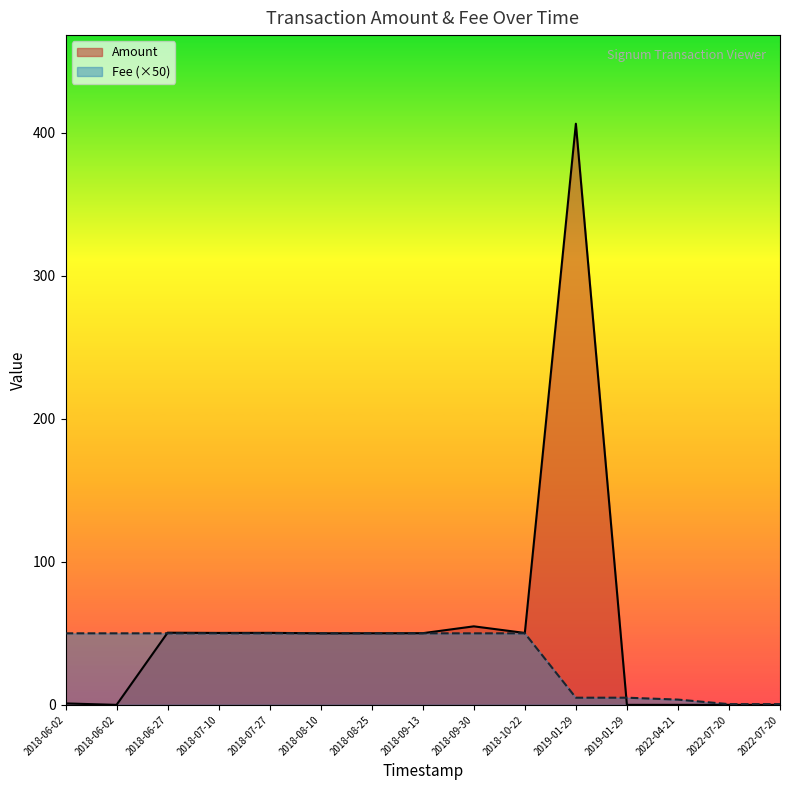

Reading left to right, extract all data points from this chart.

Amount: 2022-07-20 08:57:21=0.0	2022-07-20 08:31:06=0.0	2022-04-21 02:22:33=0.0	2019-01-29 18:32:47=0.0	2019-01-29 18:15:32=406.2	2018-10-22 21:11:01=50.3	2018-09-30 23:08:17=54.9	2018-09-13 05:23:25=50.1	2018-08-25 00:43:12=50.0	2018-08-10 06:43:08=50.0	2018-07-27 02:08:02=50.3	2018-07-10 14:34:10=50.3	2018-06-27 07:55:36=50.4	2018-06-02 17:44:36=0.0	2018-06-02 14:17:37=1.0
Fee: 2022-07-20 08:57:21=0.0	2022-07-20 08:31:06=0.0	2022-04-21 02:22:33=0.1	2019-01-29 18:32:47=0.1	2019-01-29 18:15:32=0.1	2018-10-22 21:11:01=1.0	2018-09-30 23:08:17=1.0	2018-09-13 05:23:25=1.0	2018-08-25 00:43:12=1.0	2018-08-10 06:43:08=1.0	2018-07-27 02:08:02=1.0	2018-07-10 14:34:10=1.0	2018-06-27 07:55:36=1.0	2018-06-02 17:44:36=1.0	2018-06-02 14:17:37=1.0